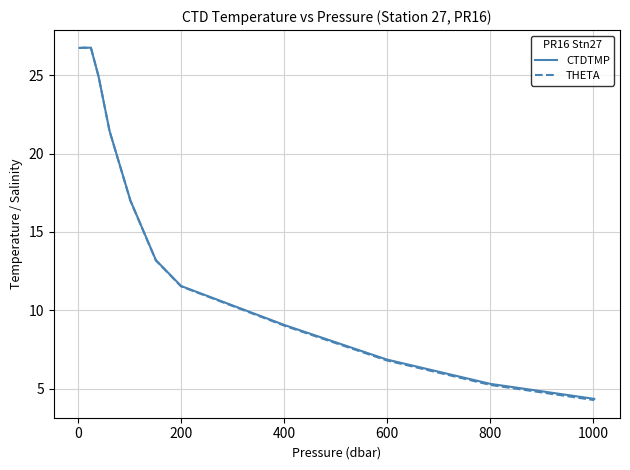

What is the maximum value for THETA?

26.8